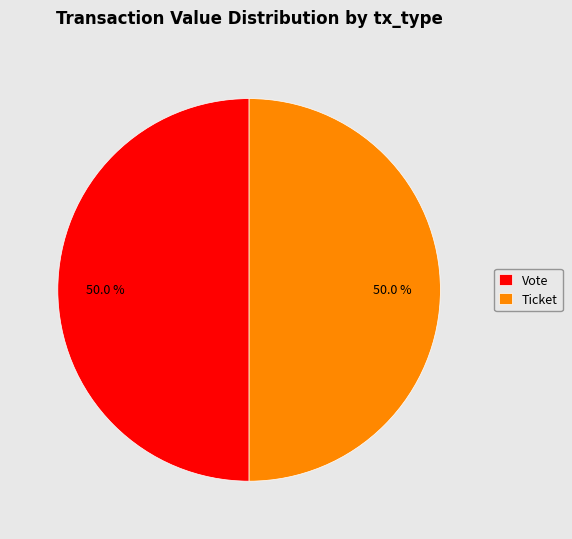

Approximately how many times larger is the value at Ticket compared to Vote?

1.0